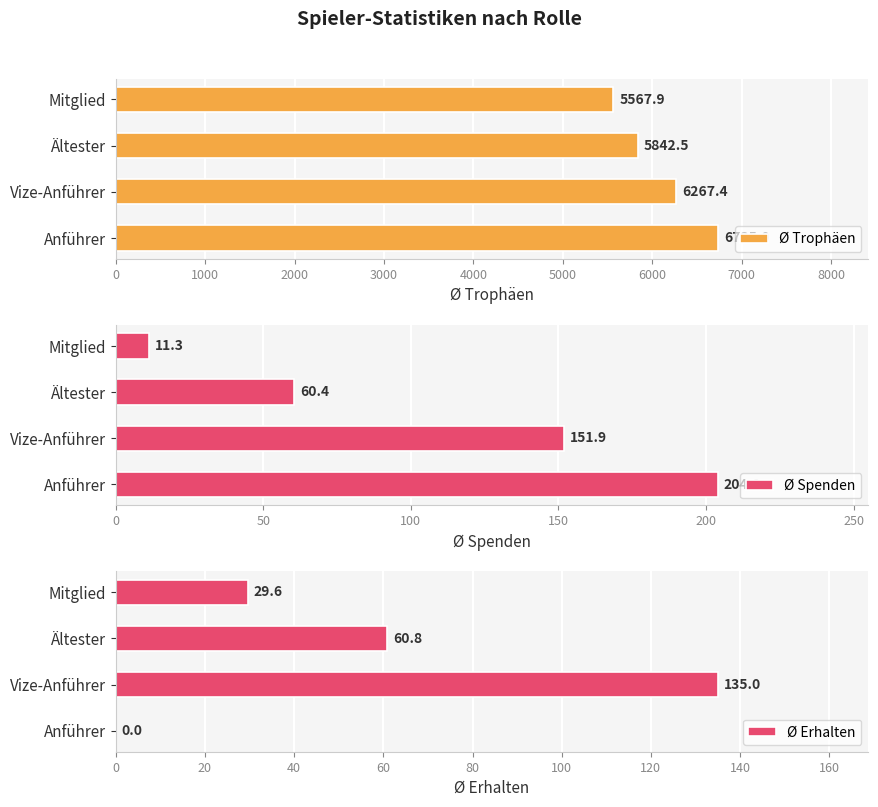

What is the sum of all Ø Trophäen values?

24412.8